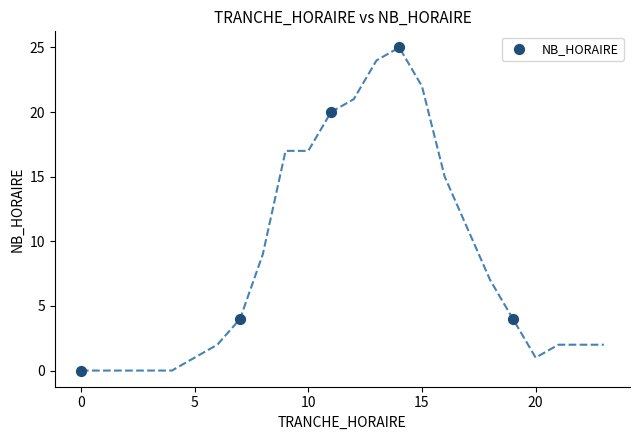

What is the average X value?

10